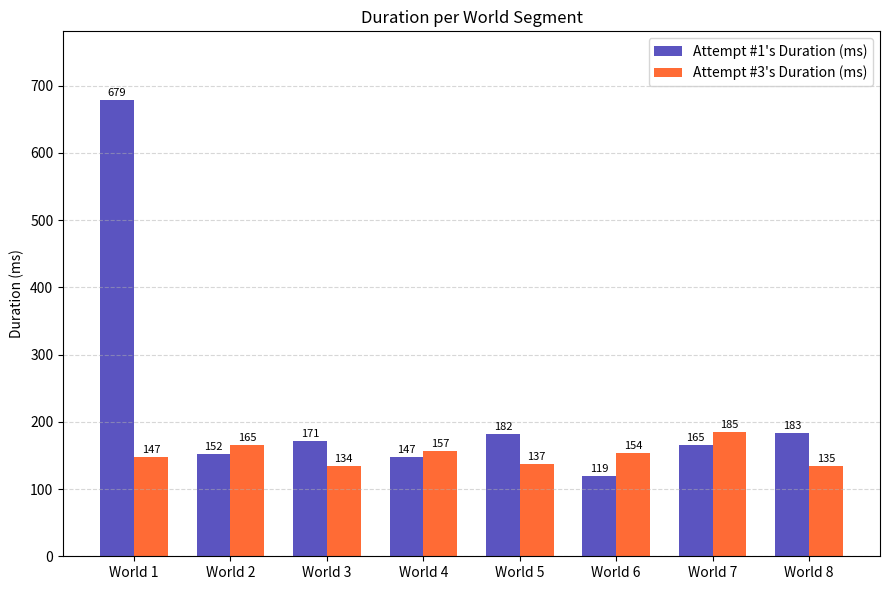

What is the difference between the Attempt #1's Duration (ms) values at World 3 and World 6?

52